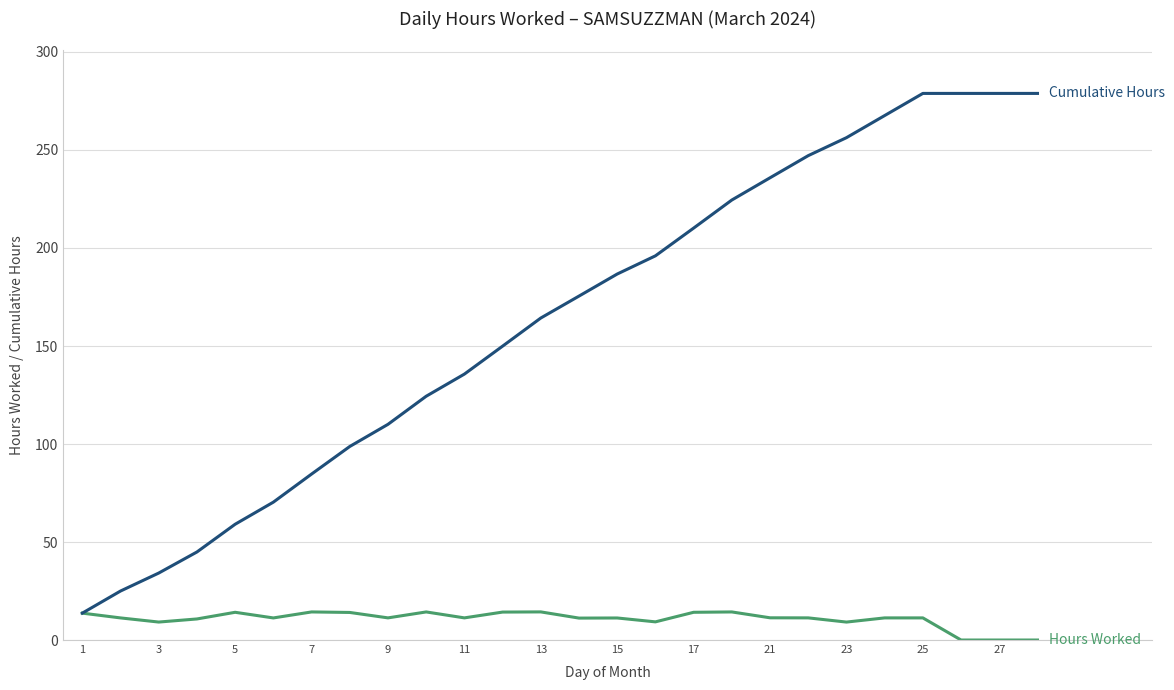

What is the maximum value shown in the chart?

278.9